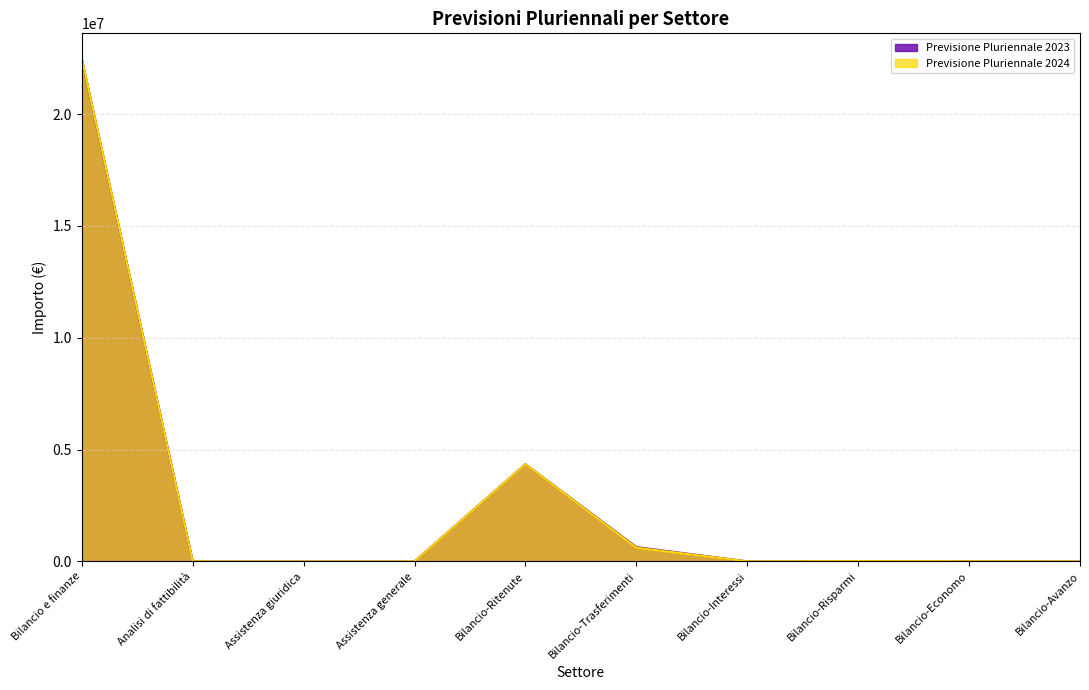

Which series has the largest range (max minus min)?

Previsione Pluriennale 2024